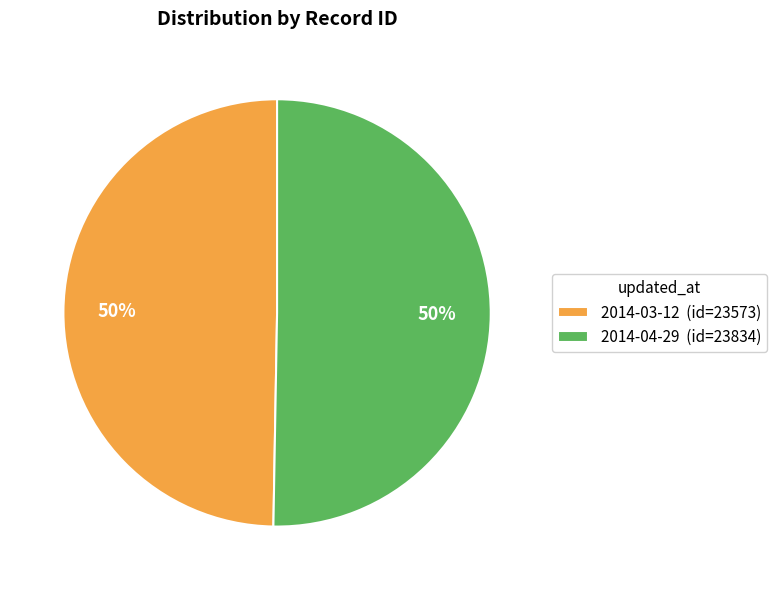

How many slices are in this pie chart?

2